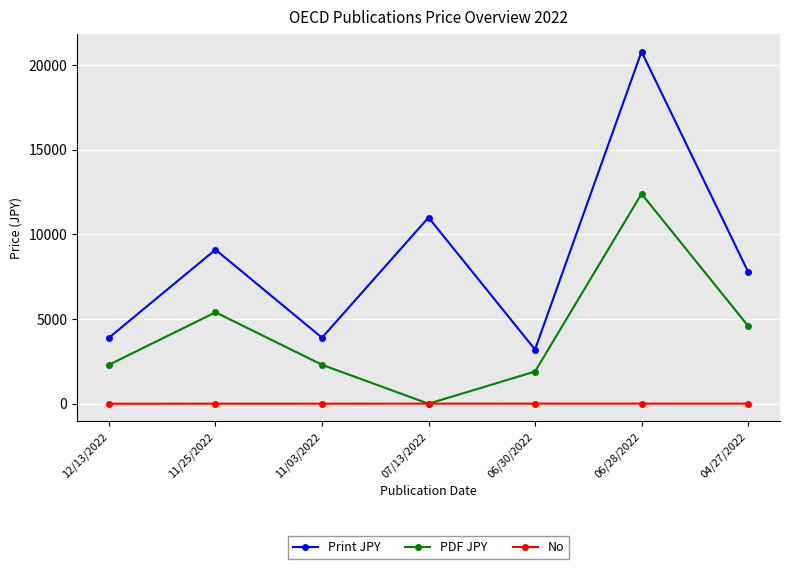

What is the spread (max minus min) of values at 11/03/2022?

3897